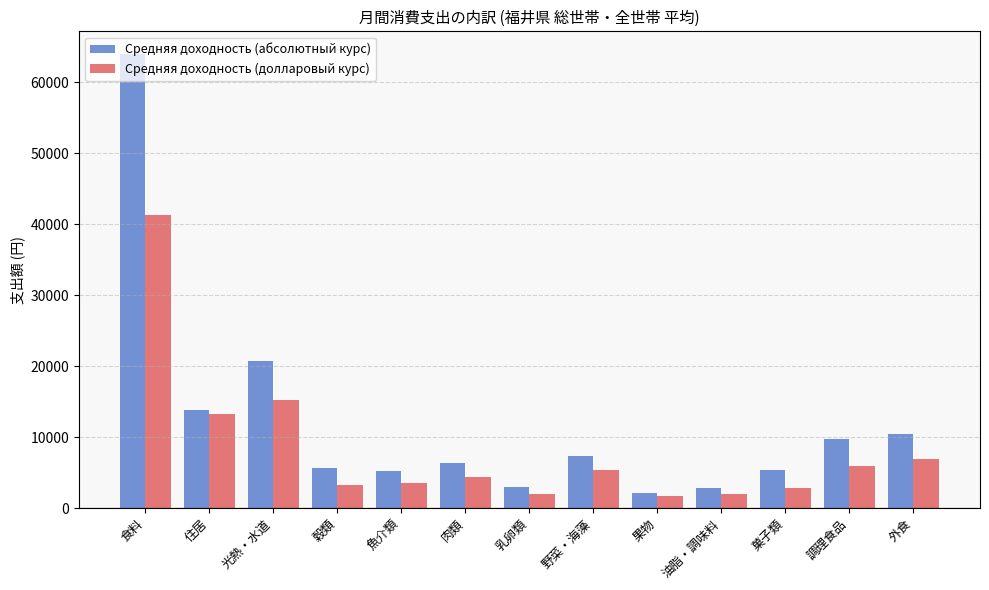

What is the sum of the Средняя доходность (долларовый курс) values at 調理食品 and 魚介類?

9522